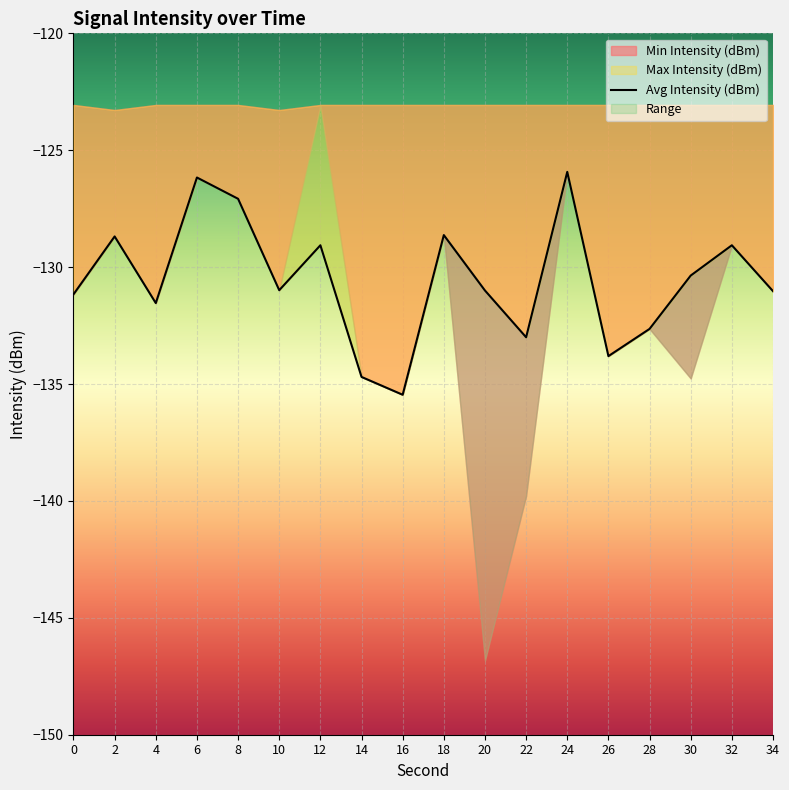

What is the difference between the maximum and minimum values?

9.5